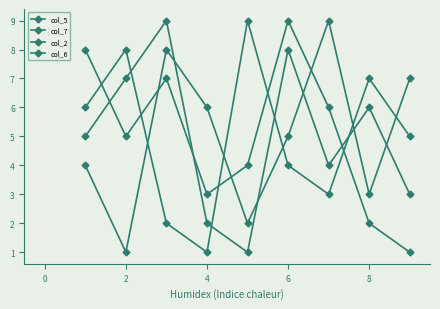

How many lines are shown in the chart?

4